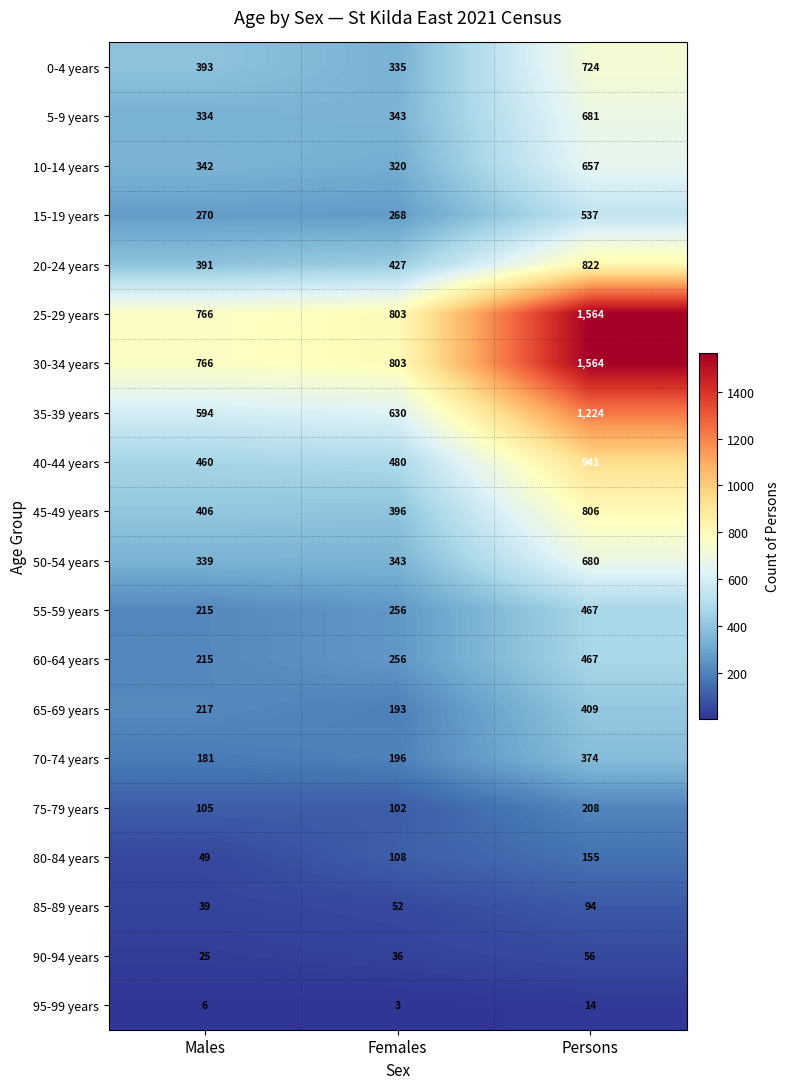

What is the difference between the highest and lowest values at Persons?

1550